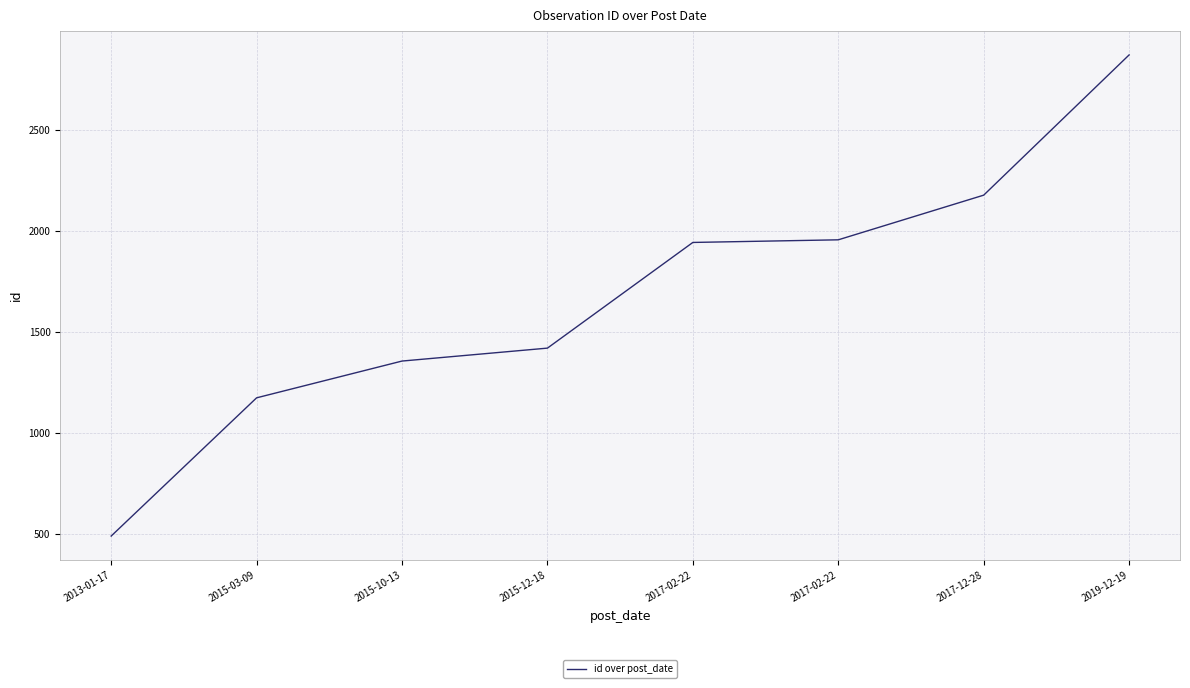

How many values are below 1944?

4